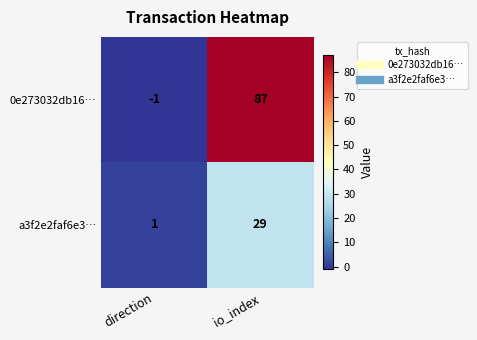

Rank the series at direction from highest to lowest value.

a3f2e2faf6e3…, 0e273032db16…